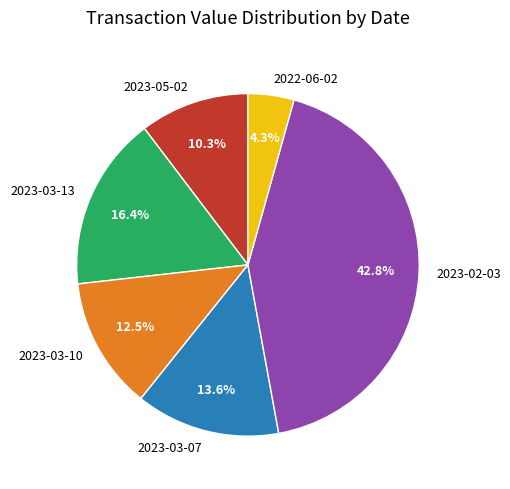

Between 2023-03-07 and 2023-02-03, which is larger?

2023-02-03